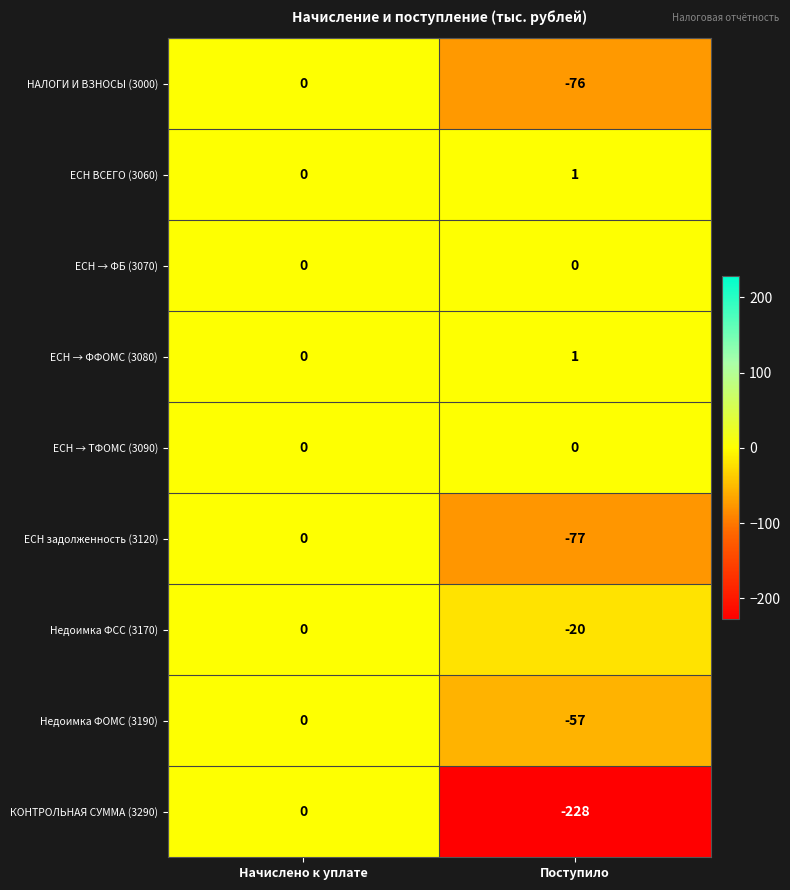

Is it true that Недоимка ФСС (3170) equals -20 at Поступило?

True